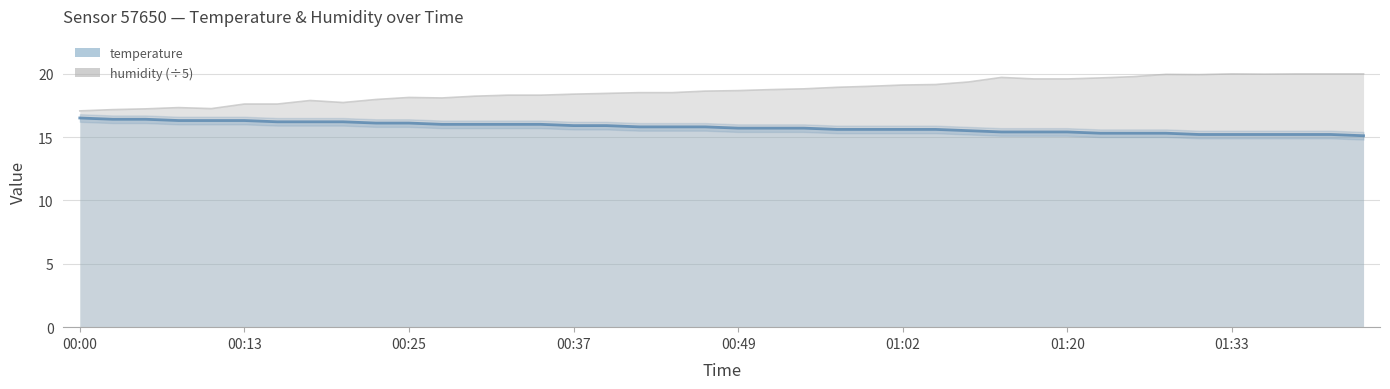

True or false: humidity and temperature cross at least once.

False